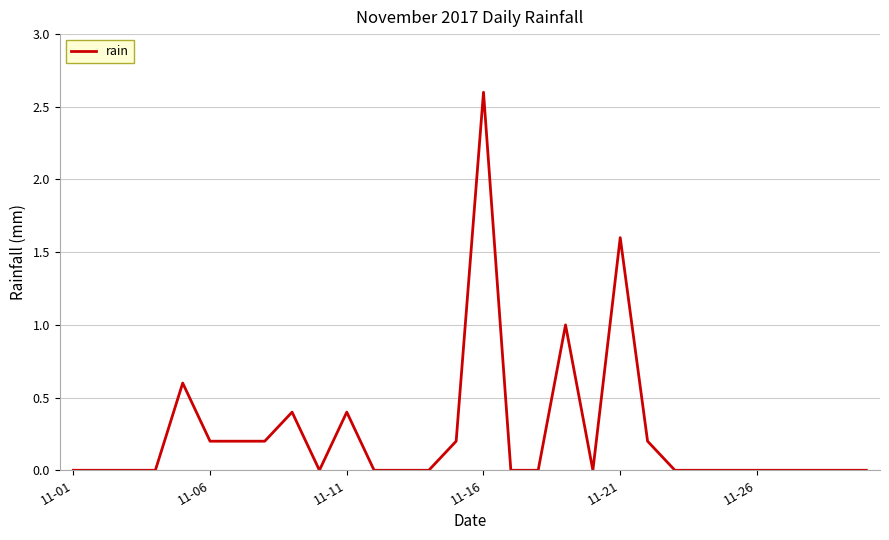

Reading left to right, extract all data points from this chart.

0.0	0.0	0.0	0.0	0.6	0.2	0.2	0.2	0.4	0.0	0.4	0.0	0.0	0.0	0.2	2.6	0.0	0.0	1.0	0.0	1.6	0.2	0.0	0.0	0.0	0.0	0.0	0.0	0.0	0.0